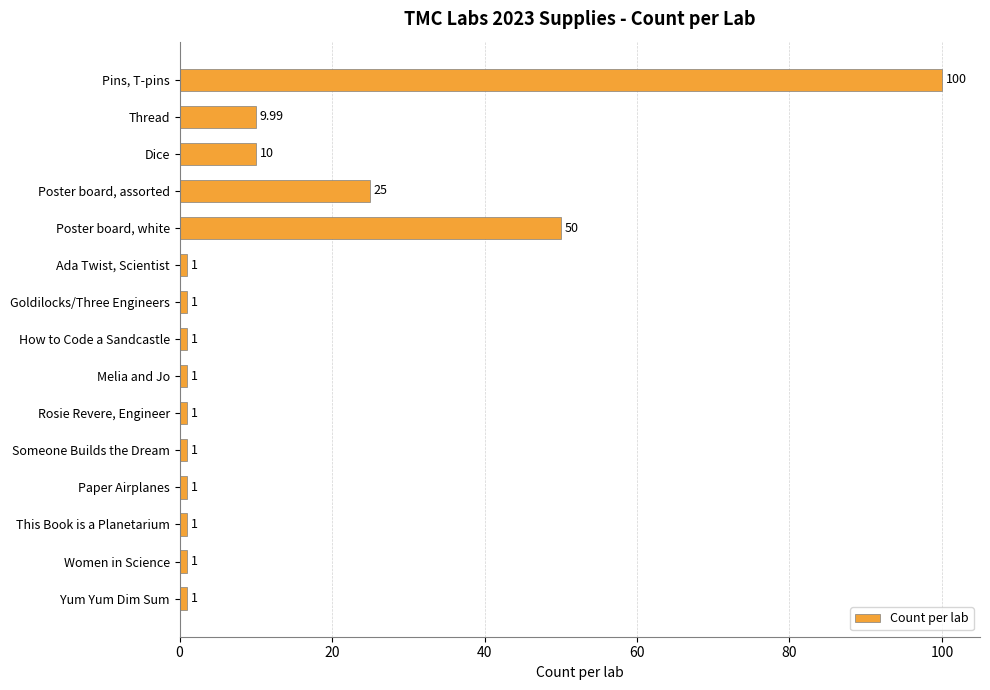

What is the label of the 15th bar from the bottom?

Pins, T-pins